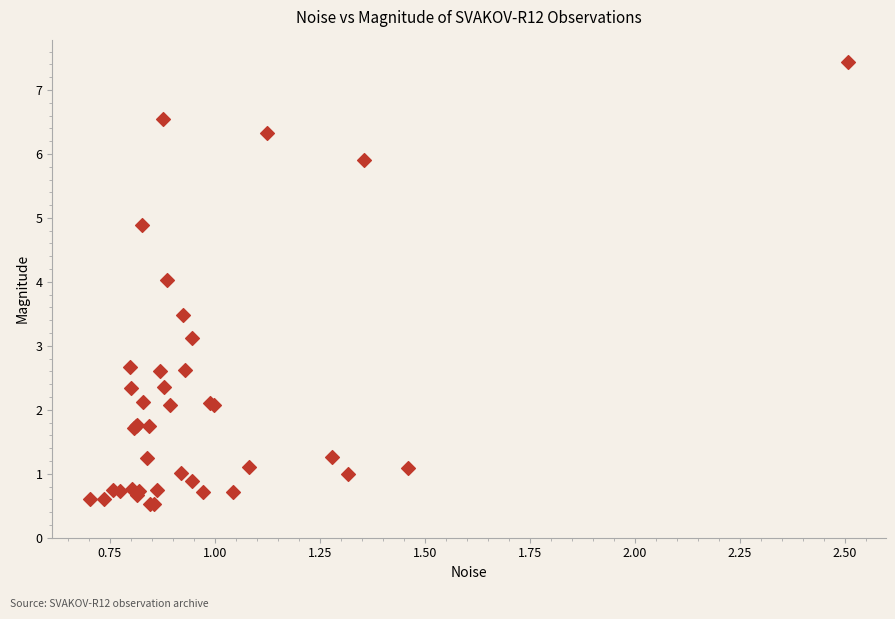

What Y value in the scatter plot is closest to 3?

3.1